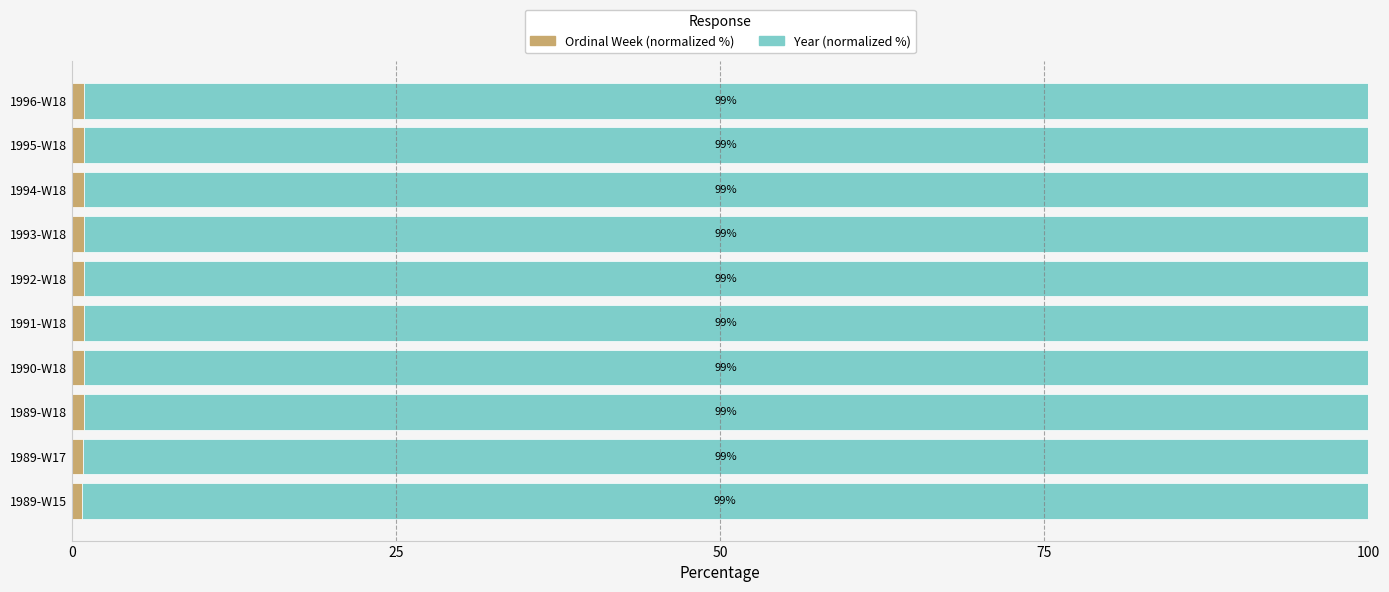

What is the total value across all series at 1993-W18?

100.0